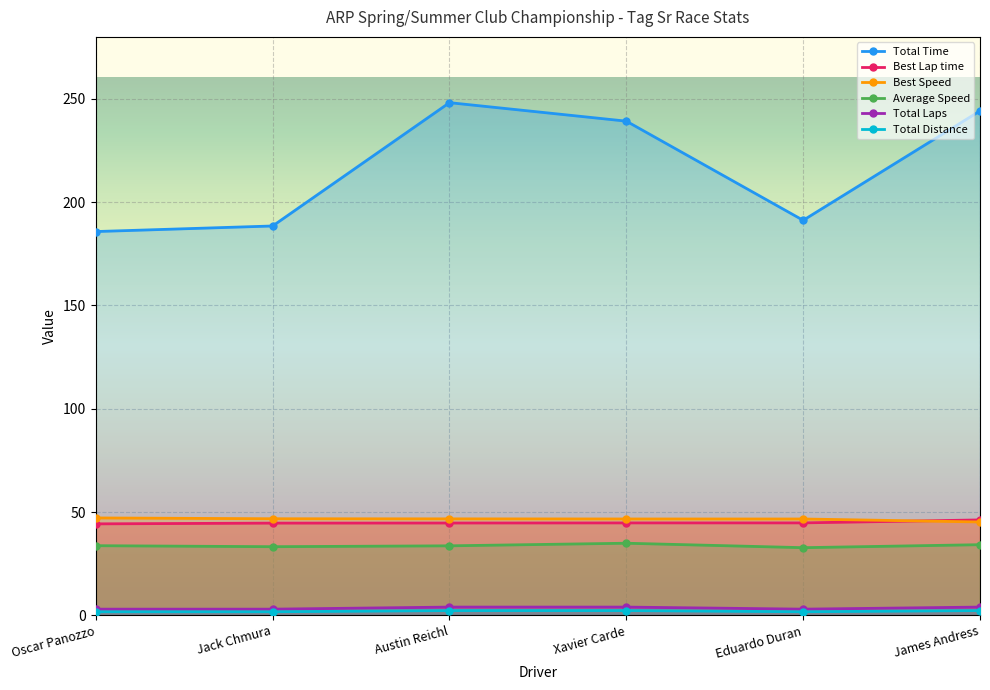

Which series has the largest total across all categories?

Total Time